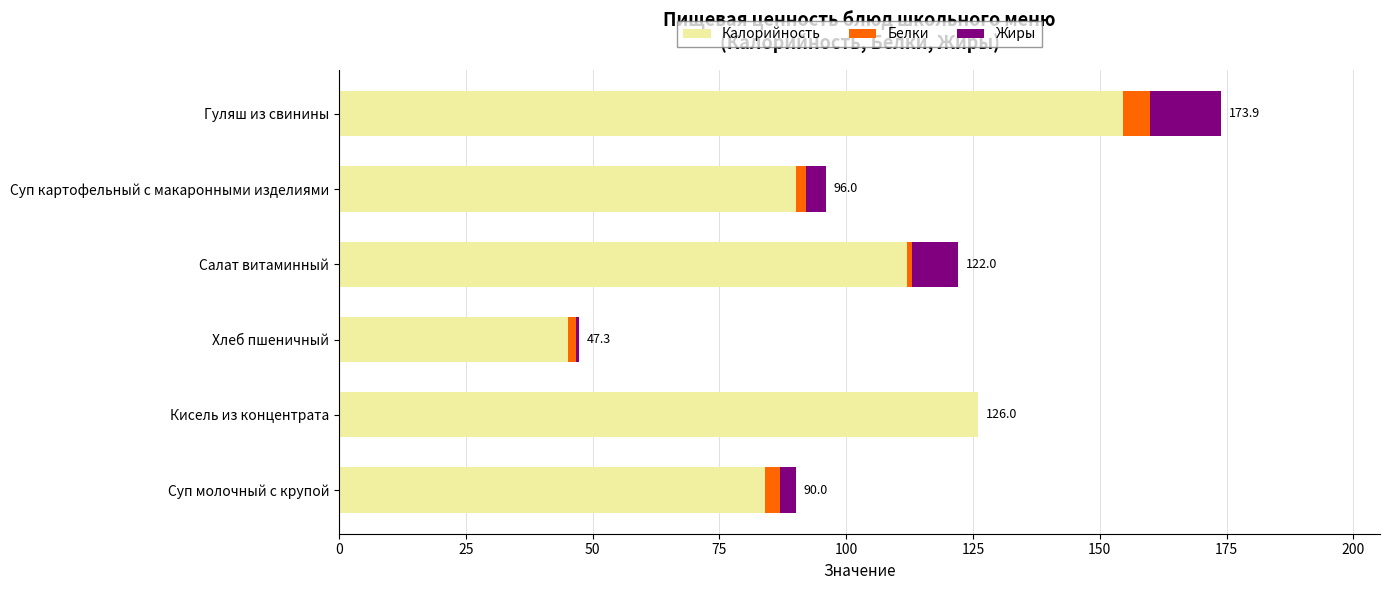

At which category is the sum across all series the highest?

Гуляш из свинины